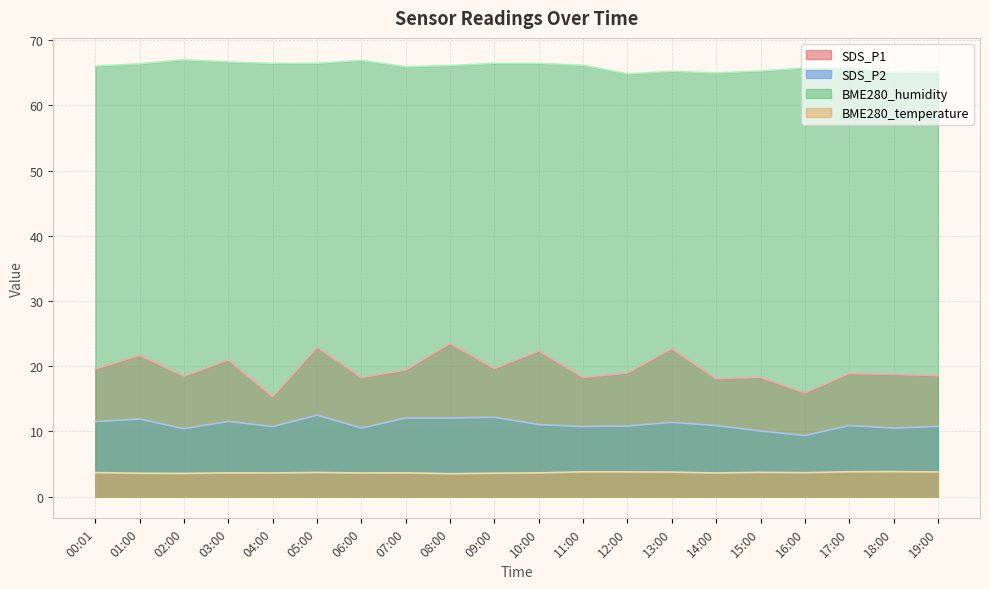

True or false: SDS_P1 has a value of 19.6 at 00:01.

True